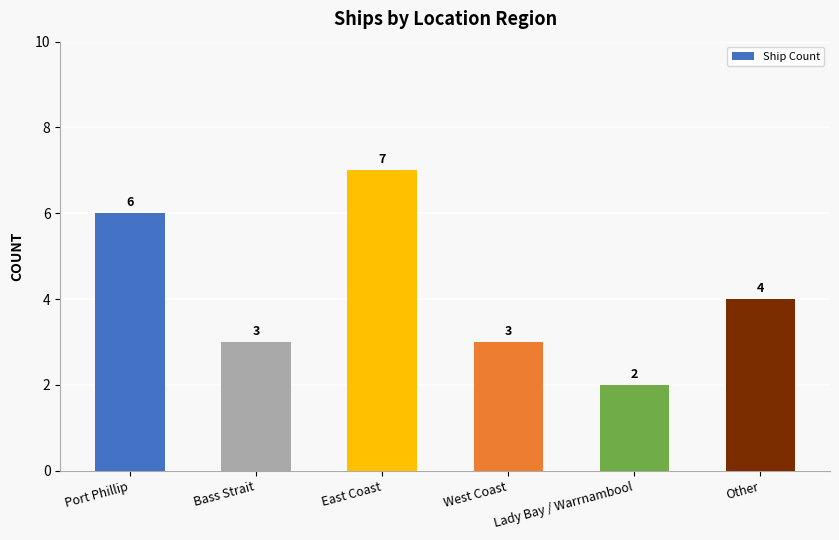

What is the label of the 4th bar from the right?

East Coast